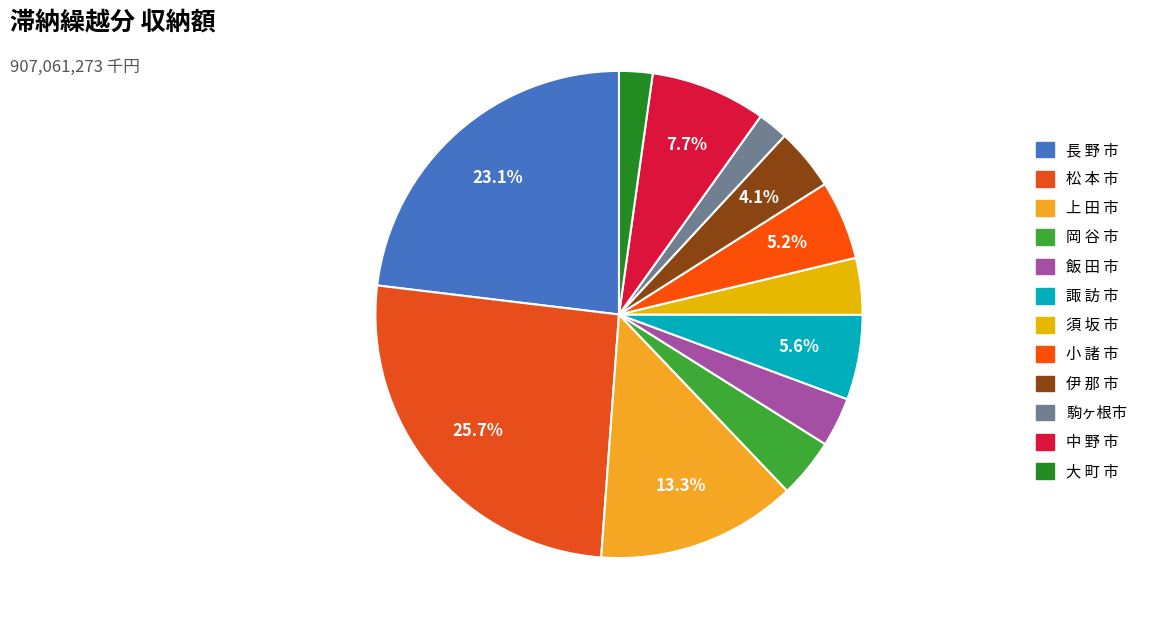

Count the number of slices in the pie.

12